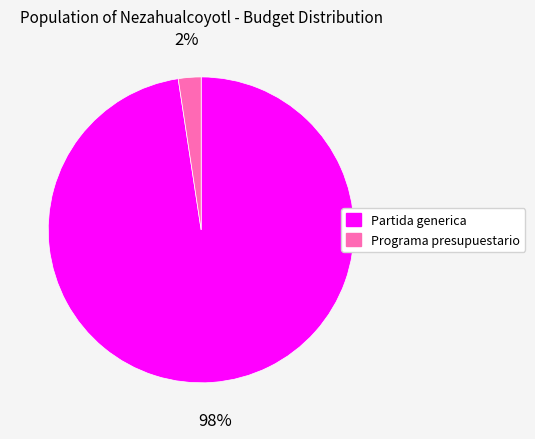

What percentage is the Partida generica slice, to the nearest percent?

98%